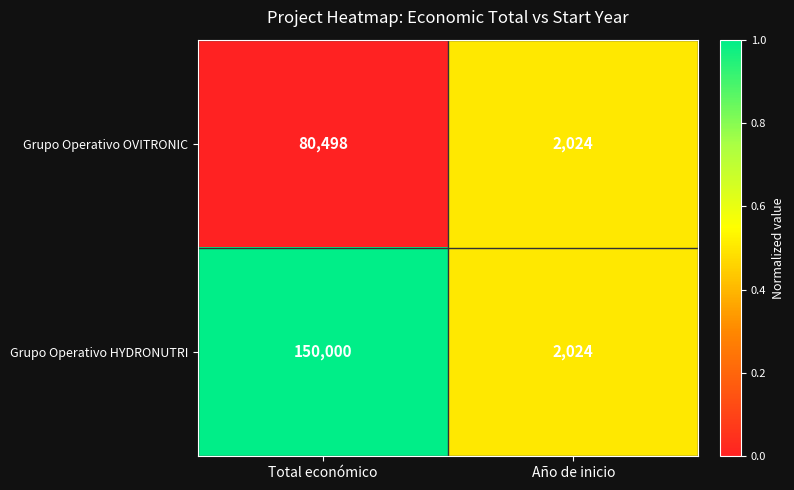

Between Total económico and Año de inicio, which series saw the biggest shift?

Grupo Operativo HYDRONUTRI